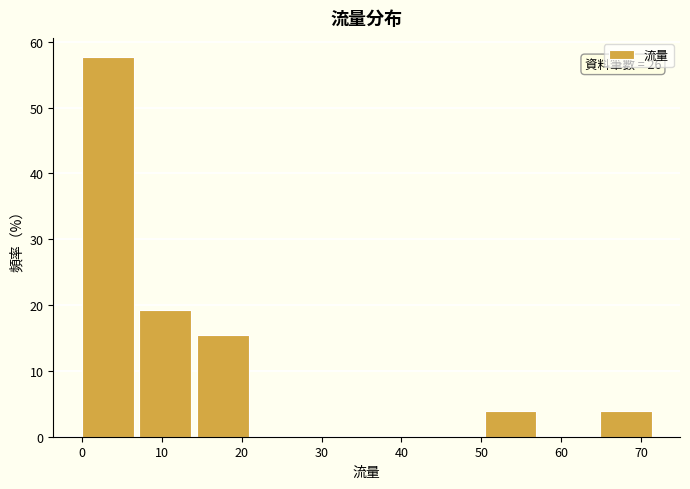

Which range on the x-axis has the tallest bar?

0.0 to 7.2